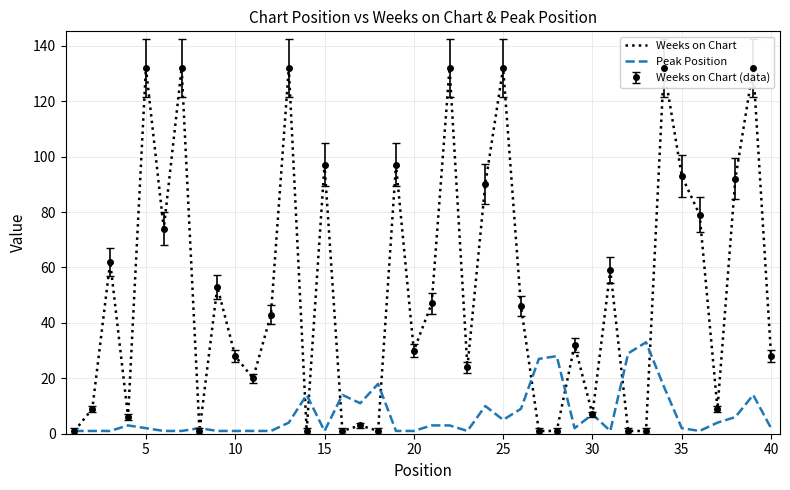

Which series has the widest spread of values?

Weeks on Chart